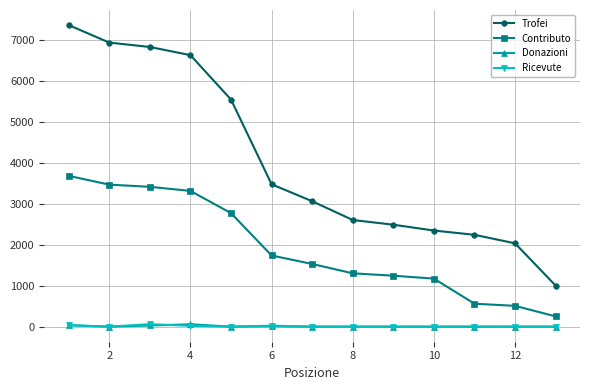

What is the maximum value for Trofei?

7352